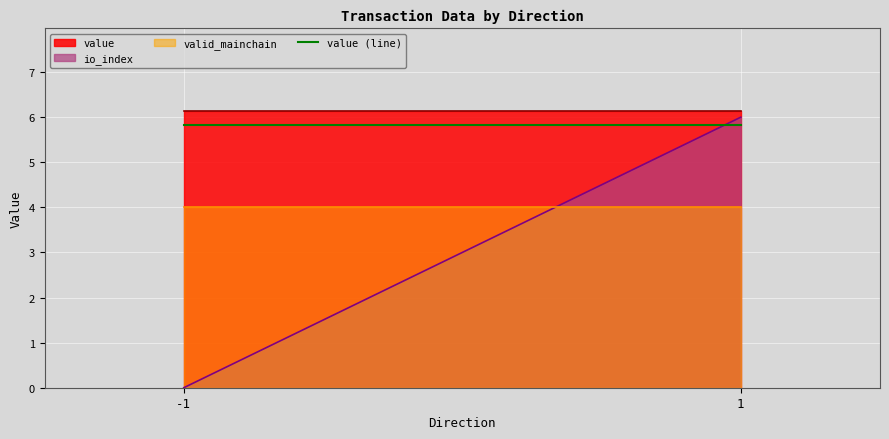

How many positive values does the io_index series have?

1